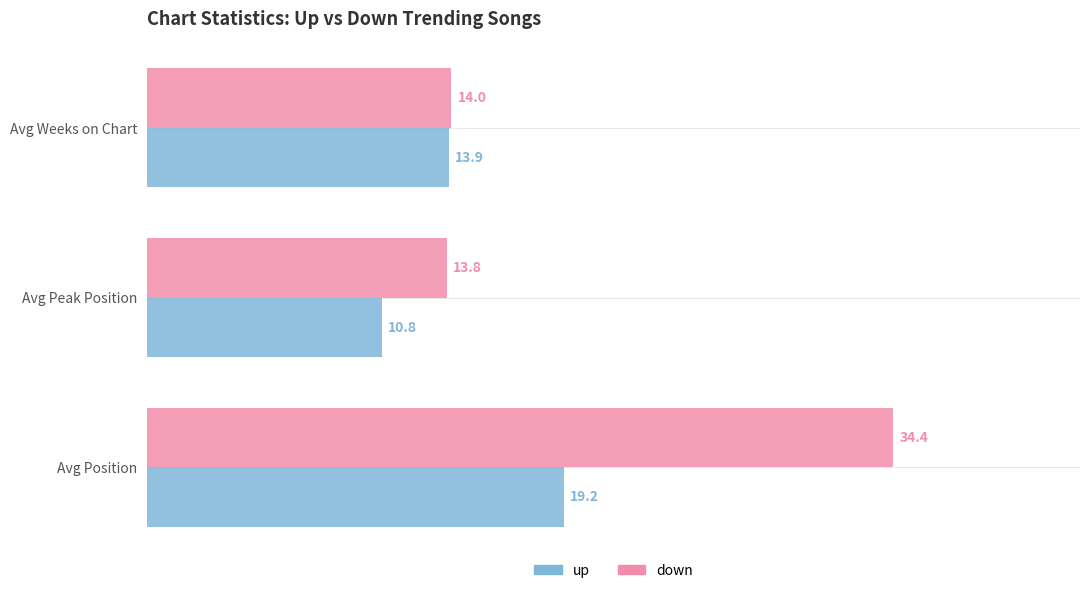

Count the number of categories in the chart.

3